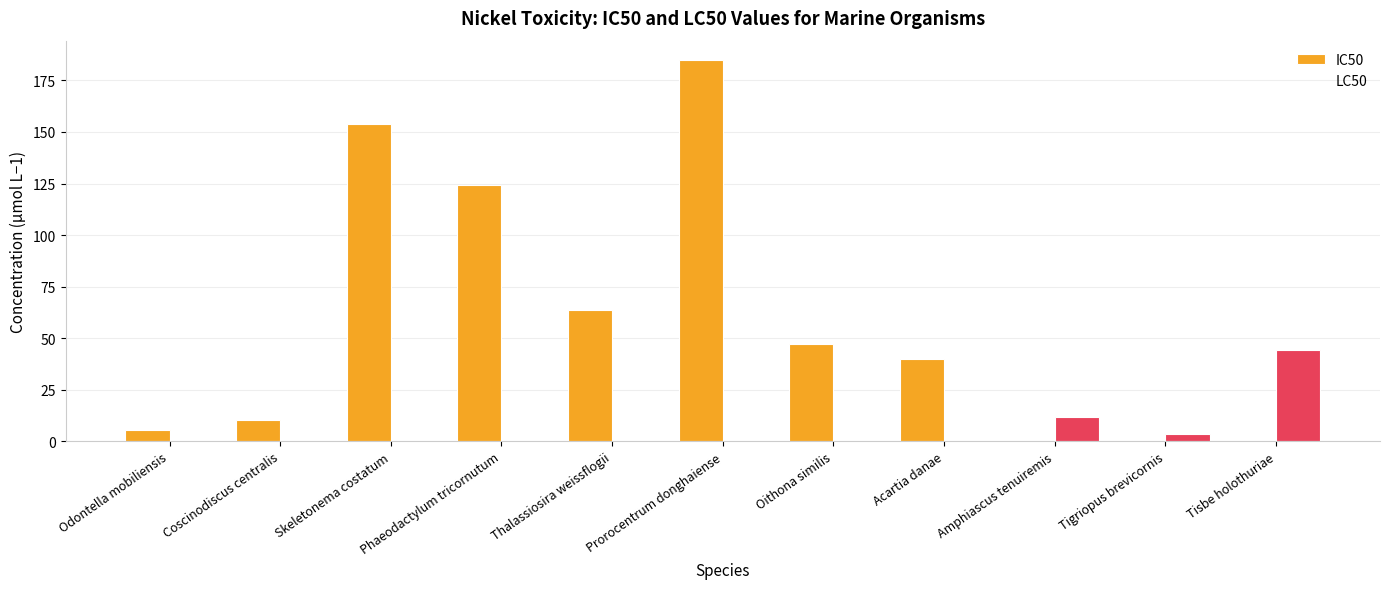

What are all the series names shown in the legend?

IC50, LC50